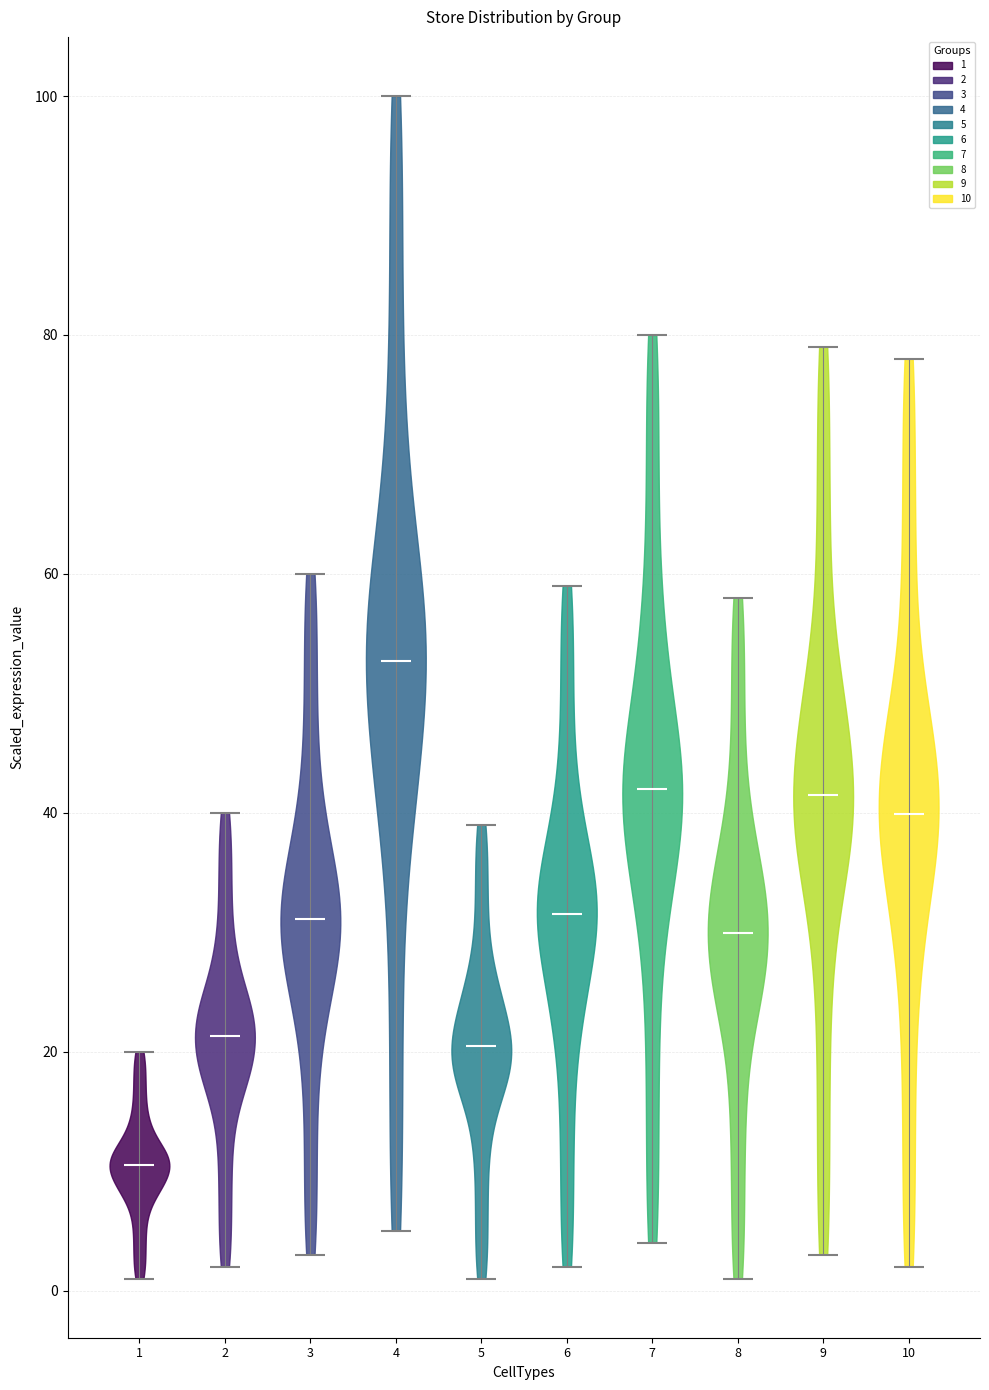

Which violin has the highest median line?

4